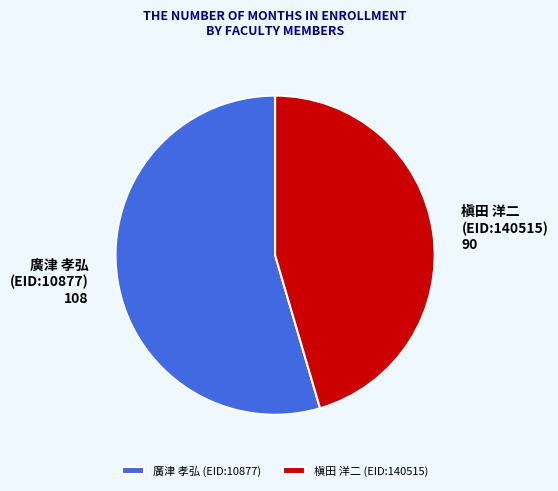

What is the smallest slice in the pie chart?

槇田 洋二 (EID:140515)